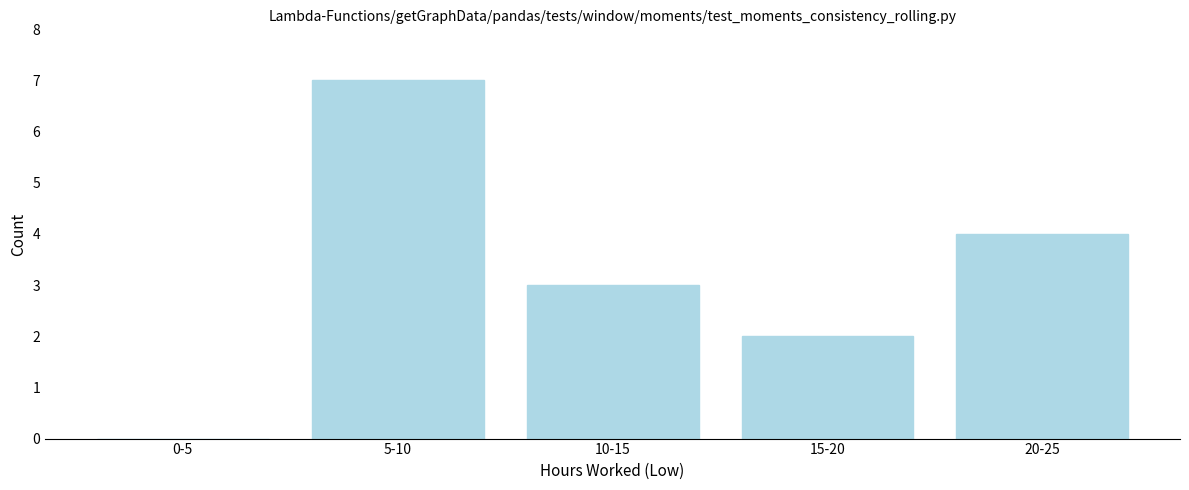

Reading left to right, extract all data points from this chart.

0-5=0	5-10=7	10-15=3	15-20=2	20-25=4